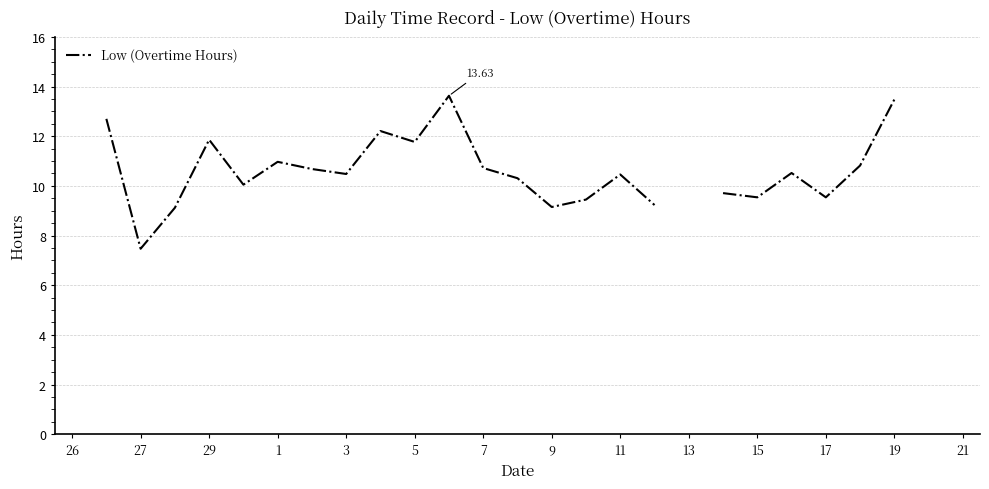

Does the chart display data point markers on the line(s)?

No